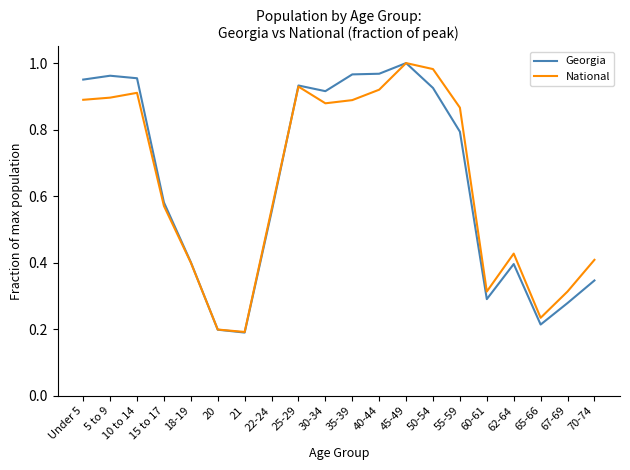

Which series has the widest spread of values?

Georgia